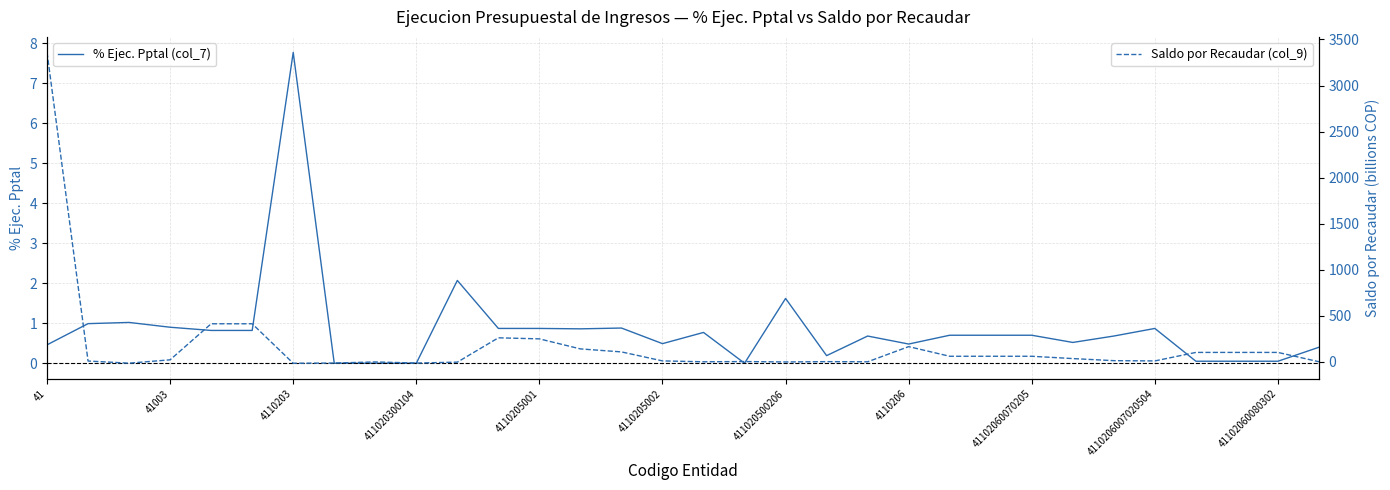

What is the maximum value for % Ejec. Pptal (col_7)?

7.8